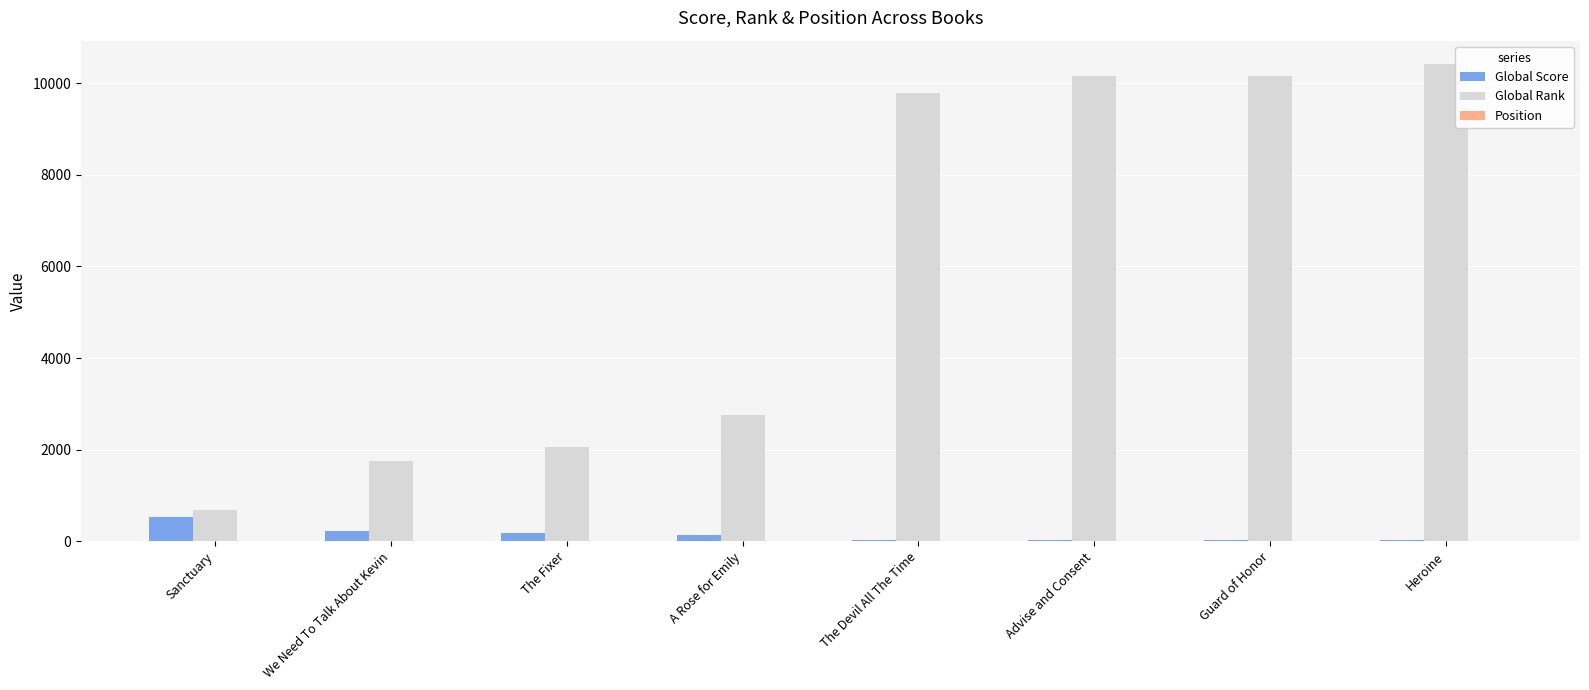

What is the maximum value shown in the chart?

10413